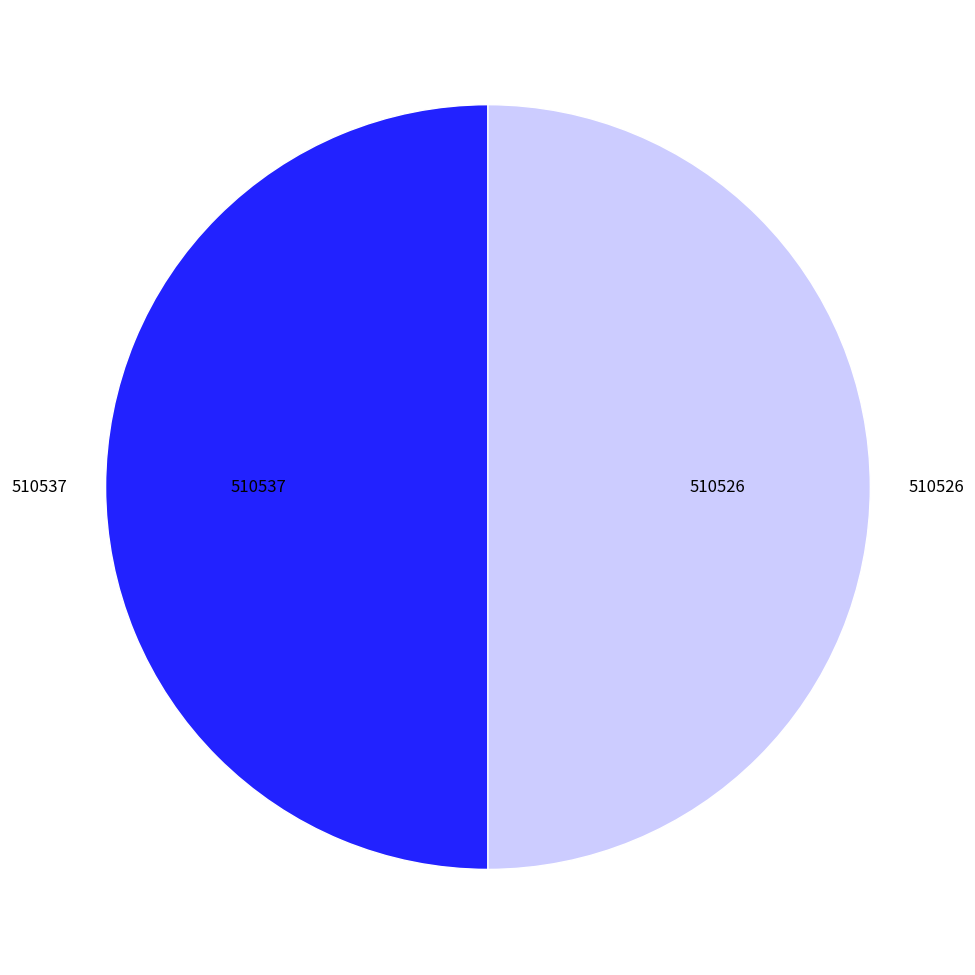

Combined, do 510537 and 510526 account for over 50%?

Yes